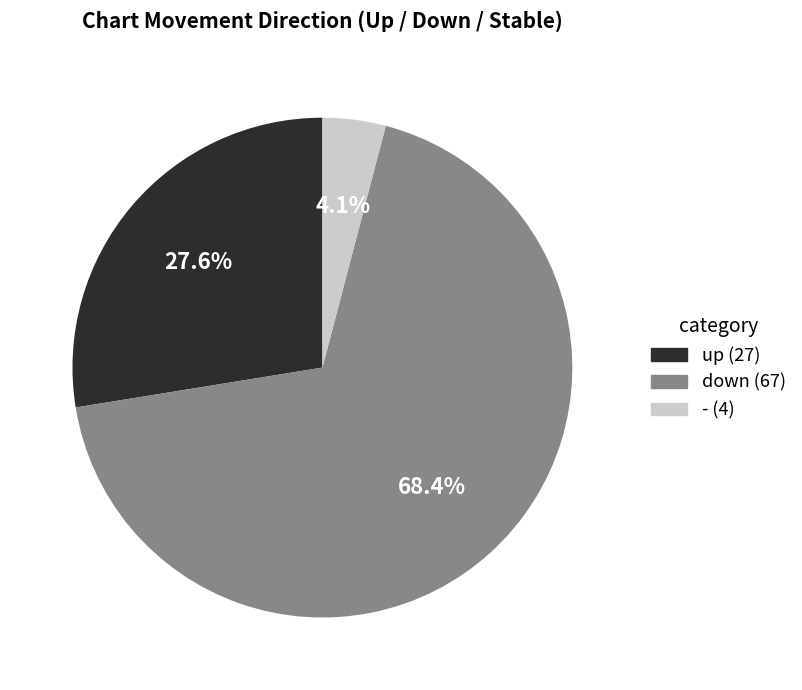

Rank the categories by value from highest to lowest.

down, up, -